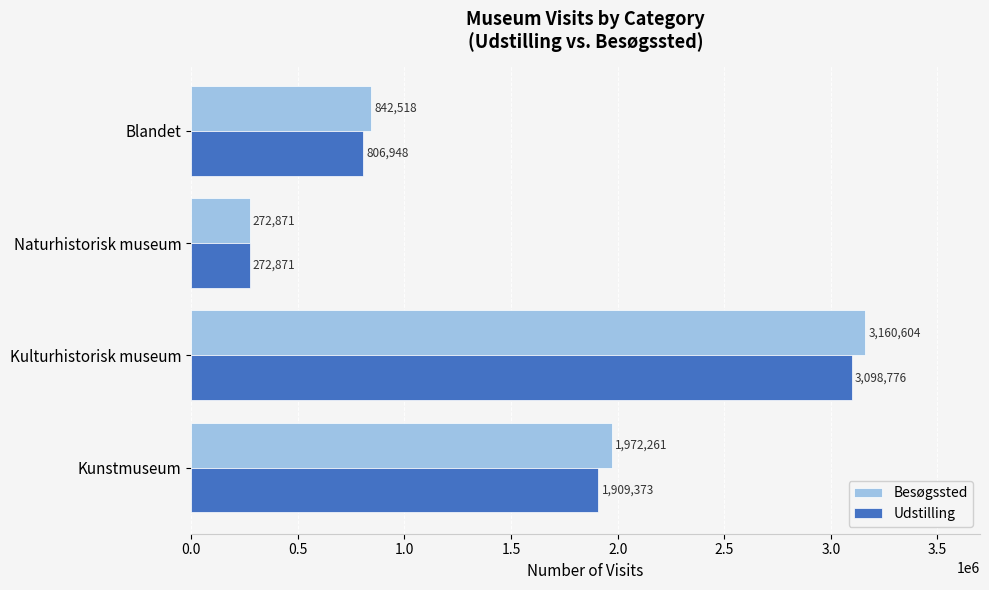

At which label does Besøgssted reach its minimum?

Naturhistorisk museum